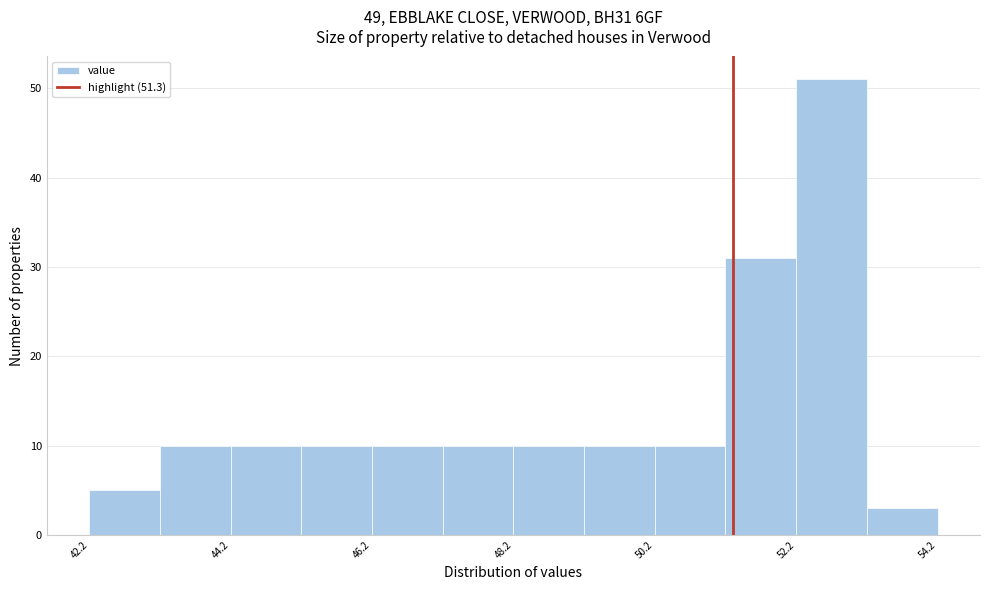

Over which range of the x-axis is the bar tallest?

52.2 to 53.2